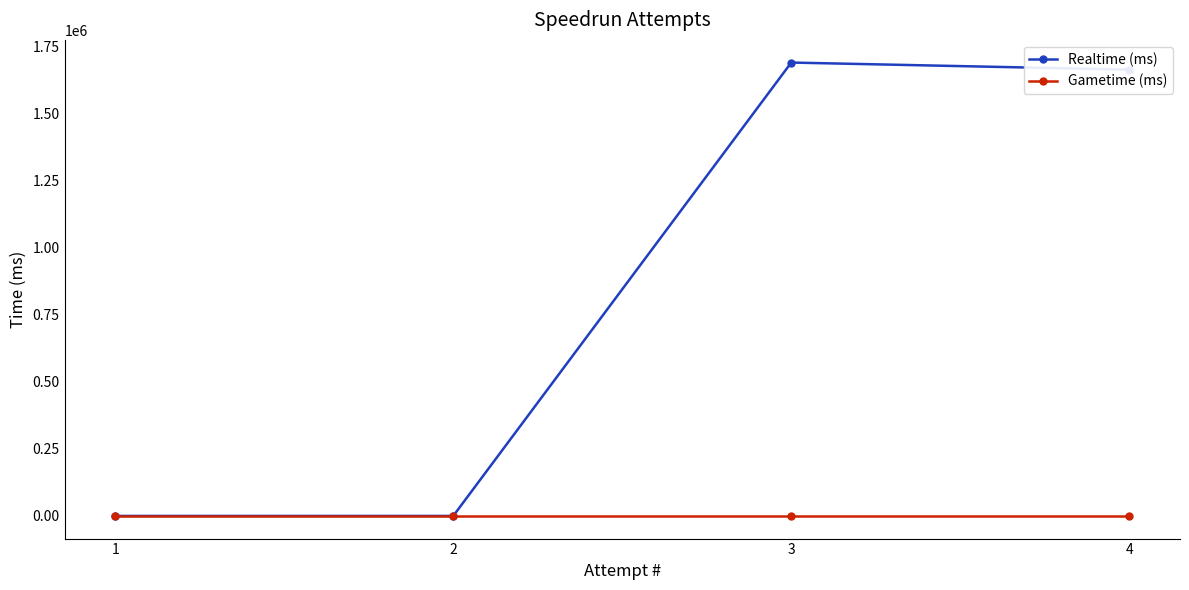

The Realtime (ms) series shows 912931 at 1. True or false?

False